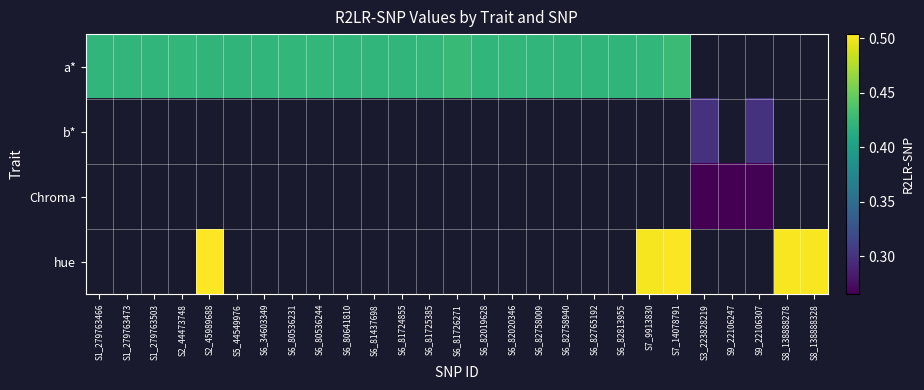

The value of a* at S6_81437698 is 0.4. True or false?

True